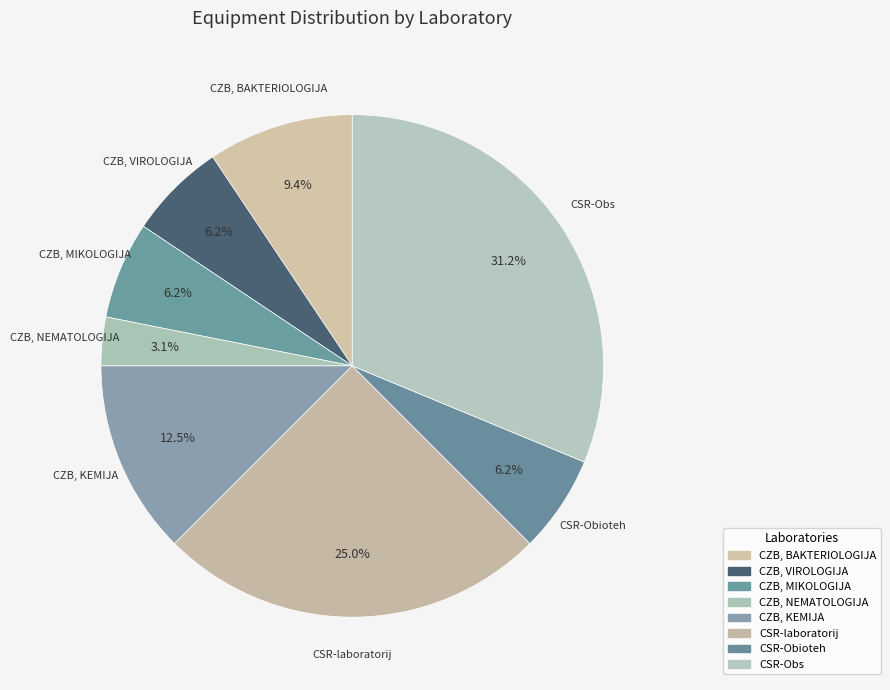

Is the sum of CSR-Obioteh and CZB, KEMIJA greater than half?

No